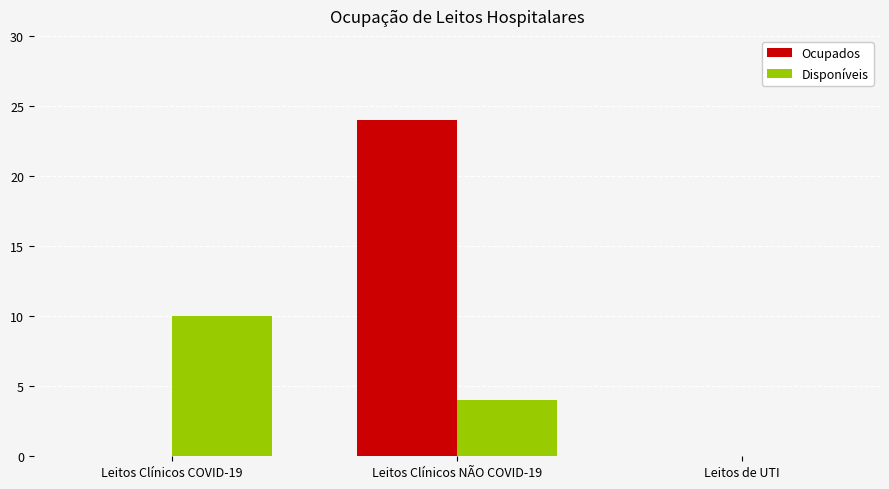

How many values in Disponíveis are above zero?

2